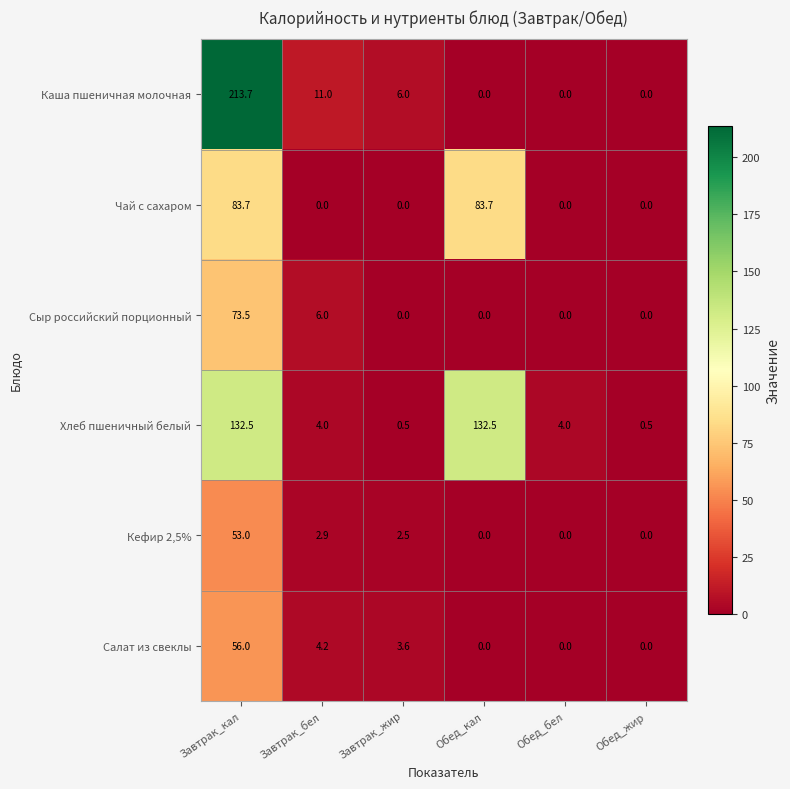

What is the sum of the Хлеб пшеничный белый values at Обед_кал and Обед_жир?

133.0